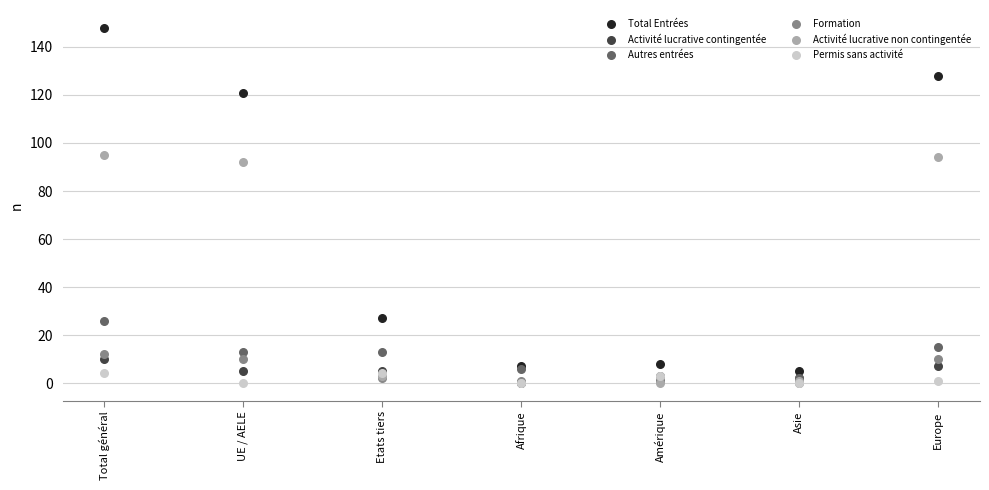

Across all series, what Y value is closest to 74?

92